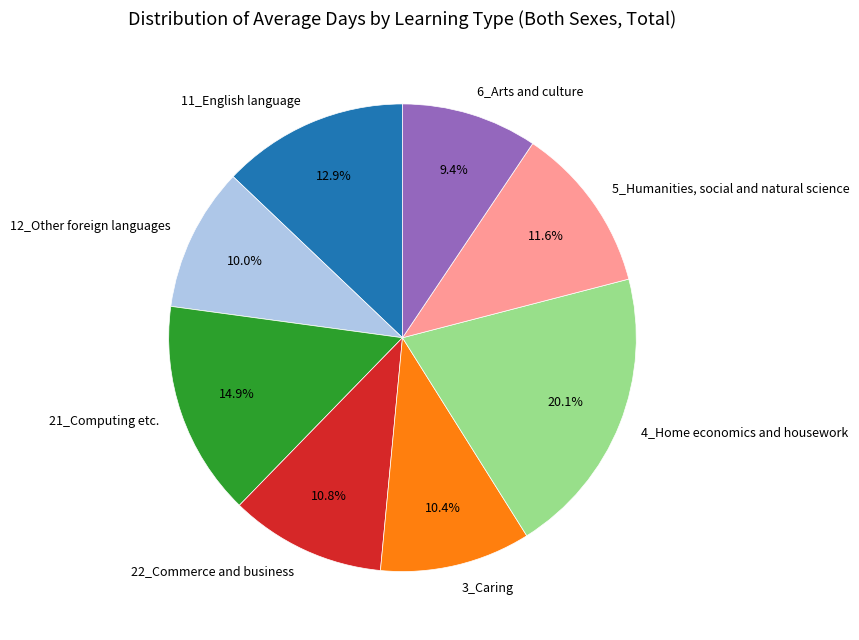

To the nearest percent, what portion does 6_Arts and culture represent?

9%